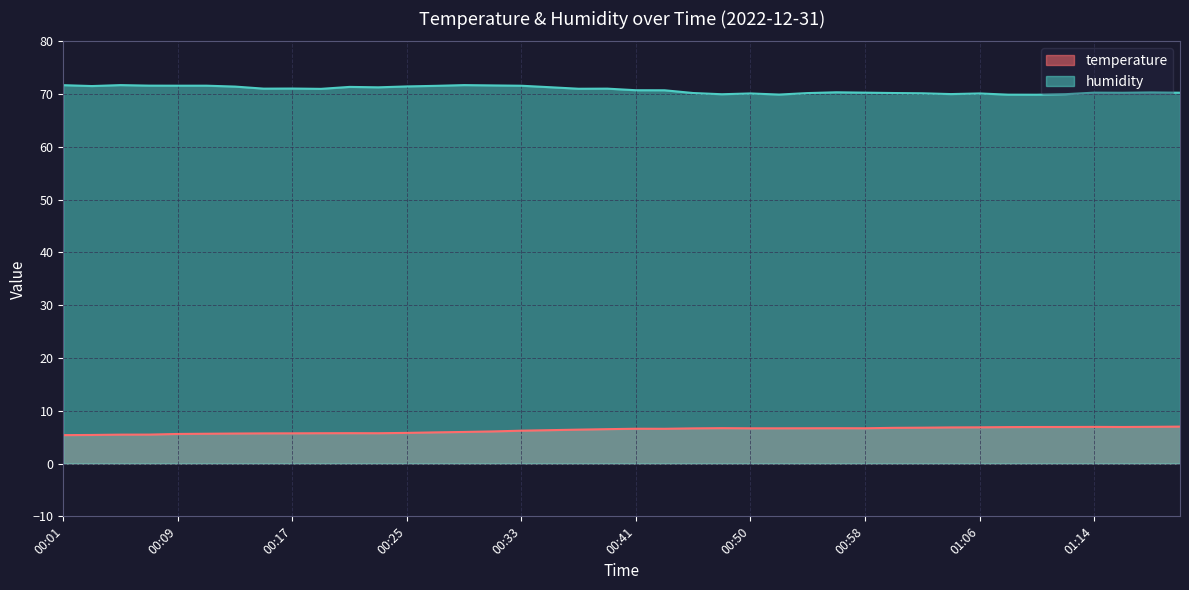

True or false: temperature and humidity cross at least once.

False